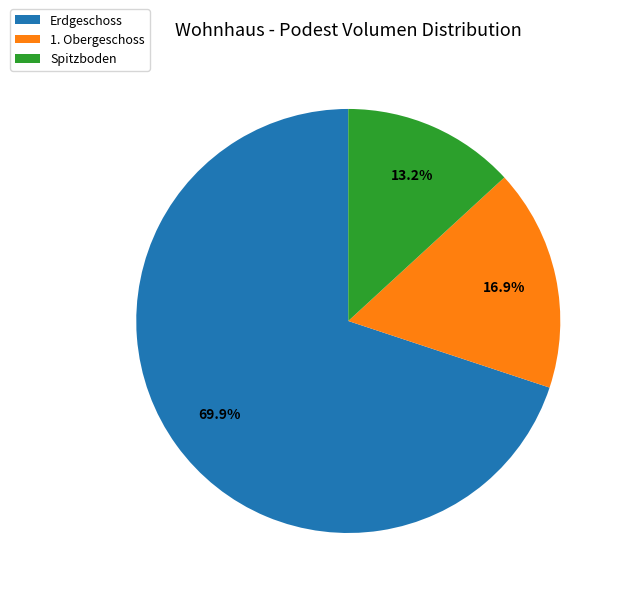

Does any single category account for the majority?

Yes